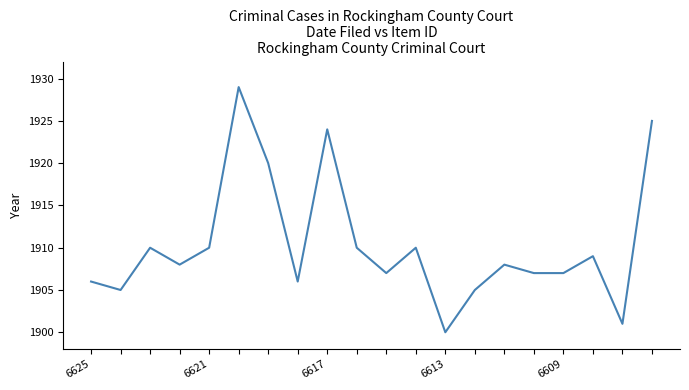

What is the greatest value displayed?

1929